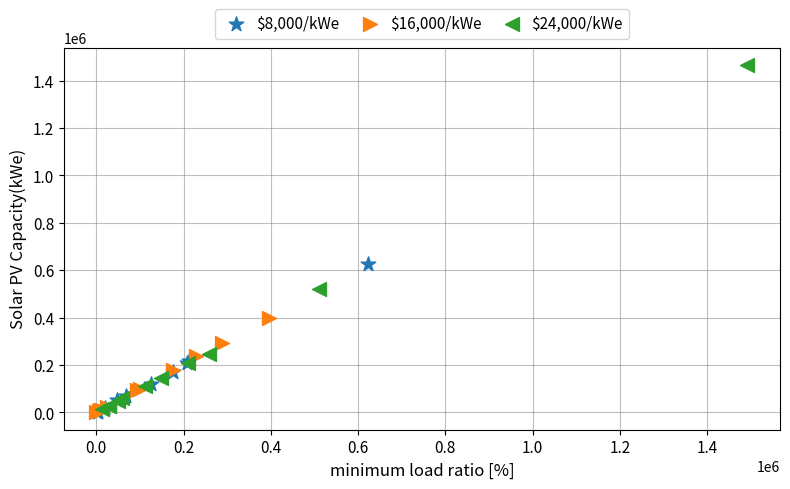

Which series contains the highest Y value?

$24,000/kWe